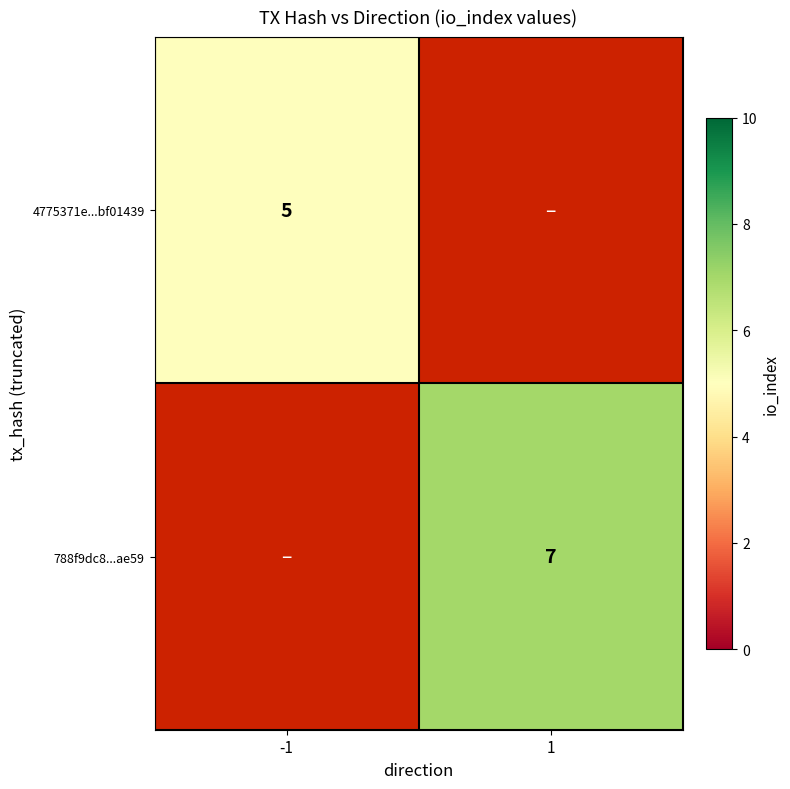

True or false: 788f9dc8...ae59 has a value of 7 at 1.

True